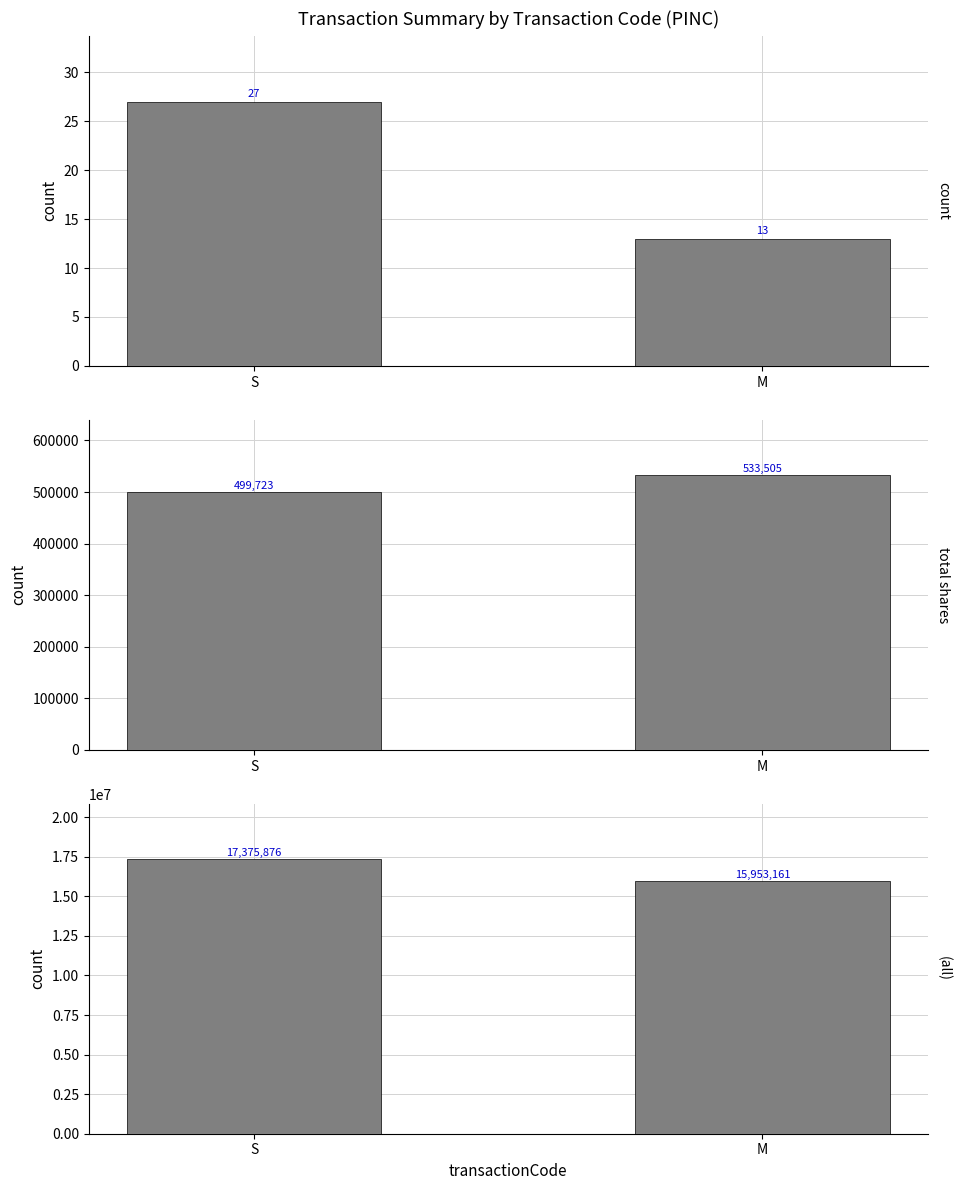

How many groups of bars are there?

2